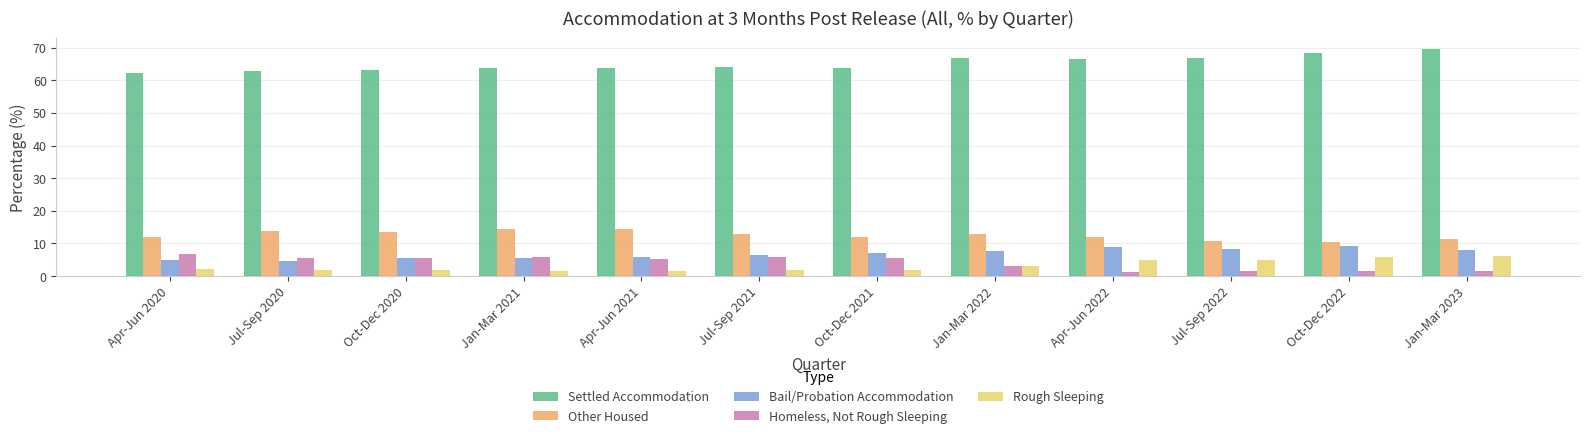

What is the value of the Homeless, Not Rough Sleeping bar at the 7th from the left?

5.4